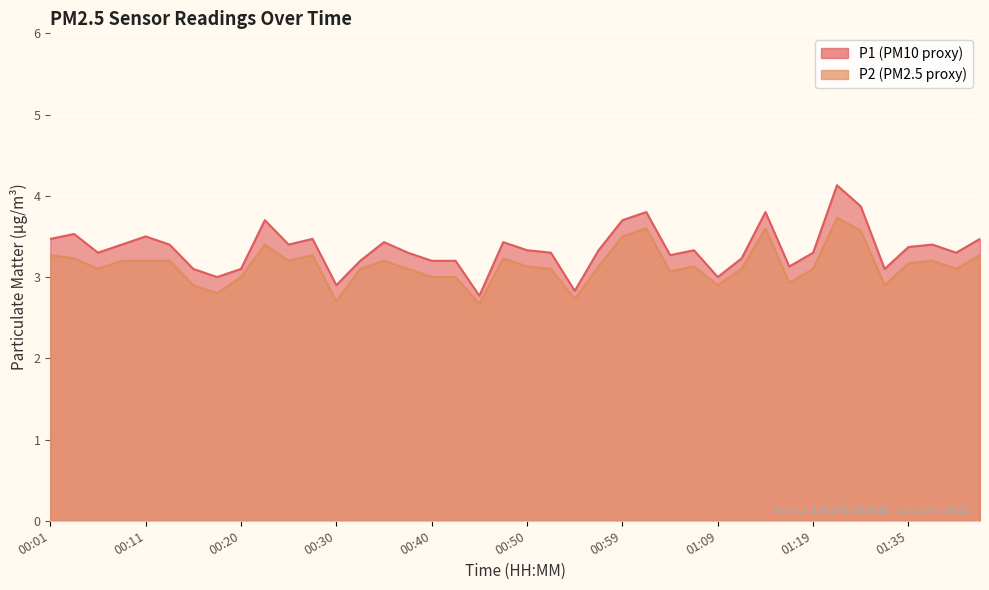

Which category has the lowest value across all series?

00:45